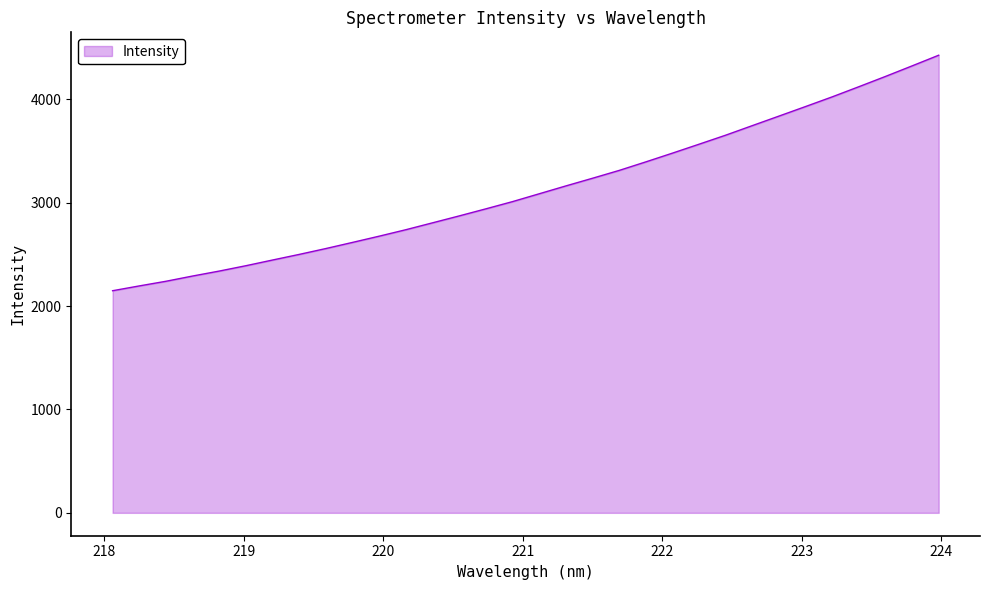

What is the minimum value shown in the chart?

2149.3